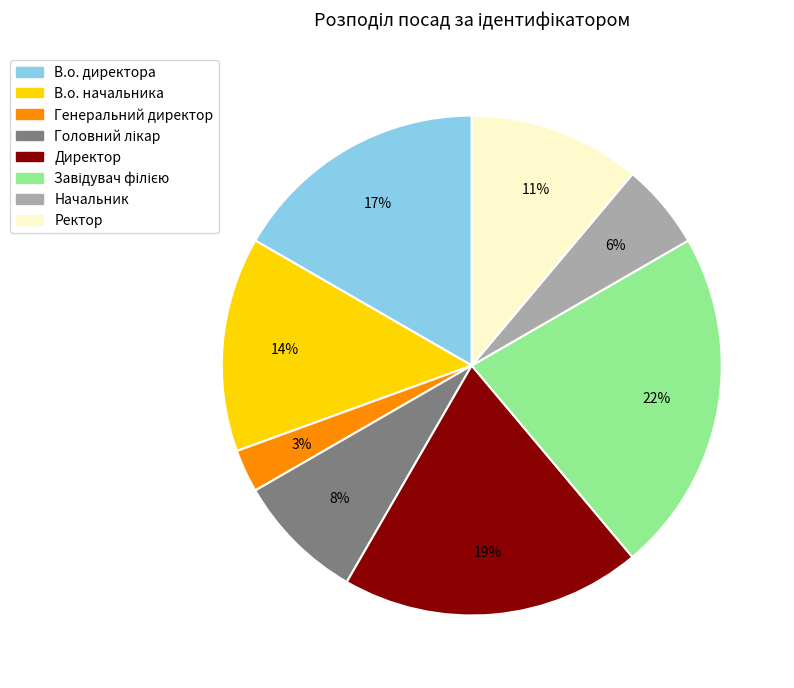

Which slice is the smallest?

Генеральний директор